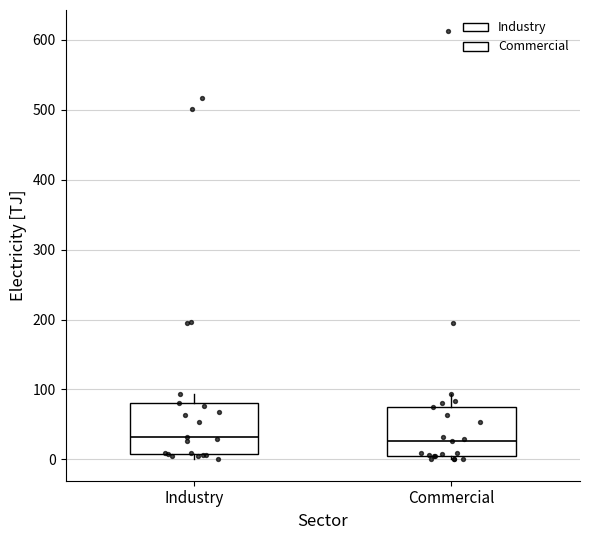

Where does the median line of the box for Industry sit on the y-axis? The values are not printed on the chart, so give them approximately, as read against the axis.

30